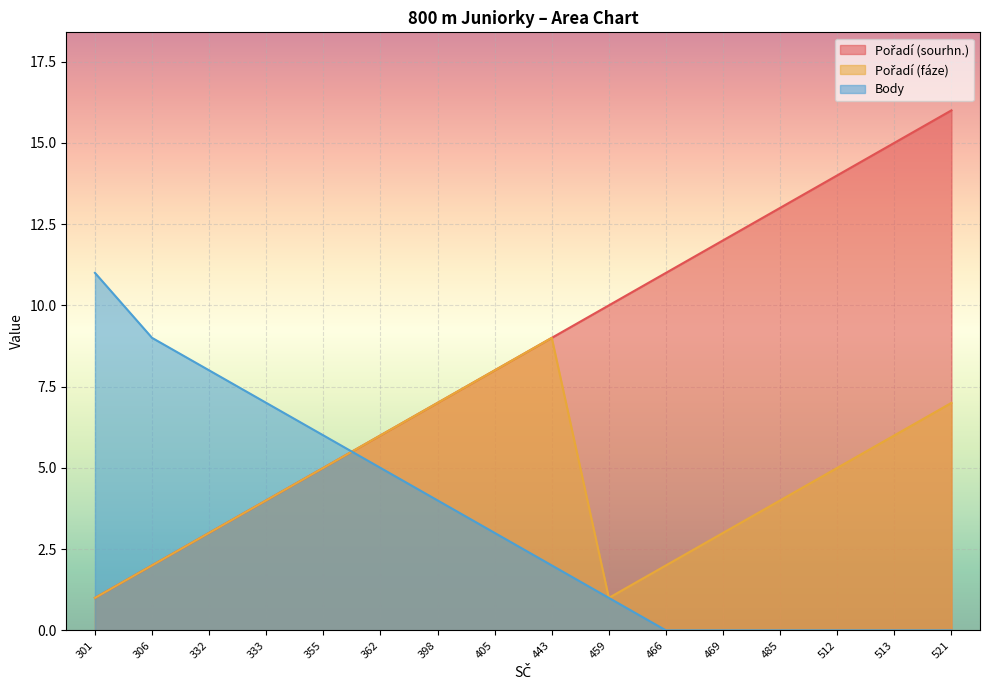

At 459, list the series in order from smallest to largest.

Pořadí (fáze), Body, Pořadí (sourhn.)